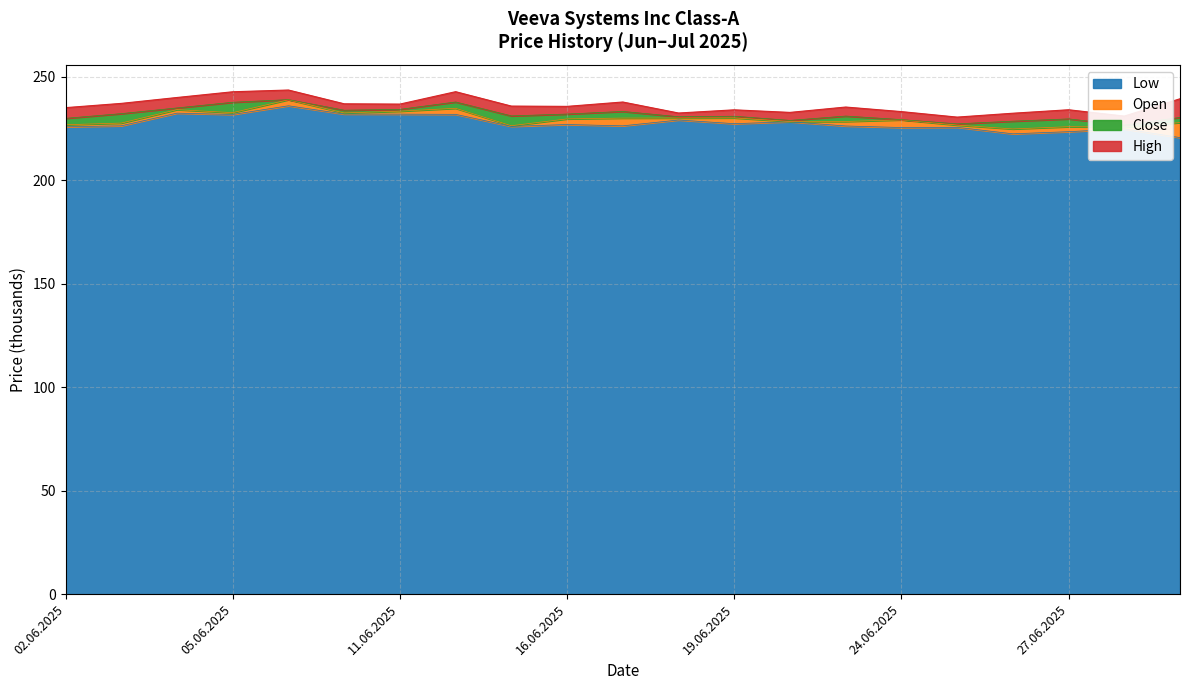

True or false: Open and Low intersect in this chart.

False